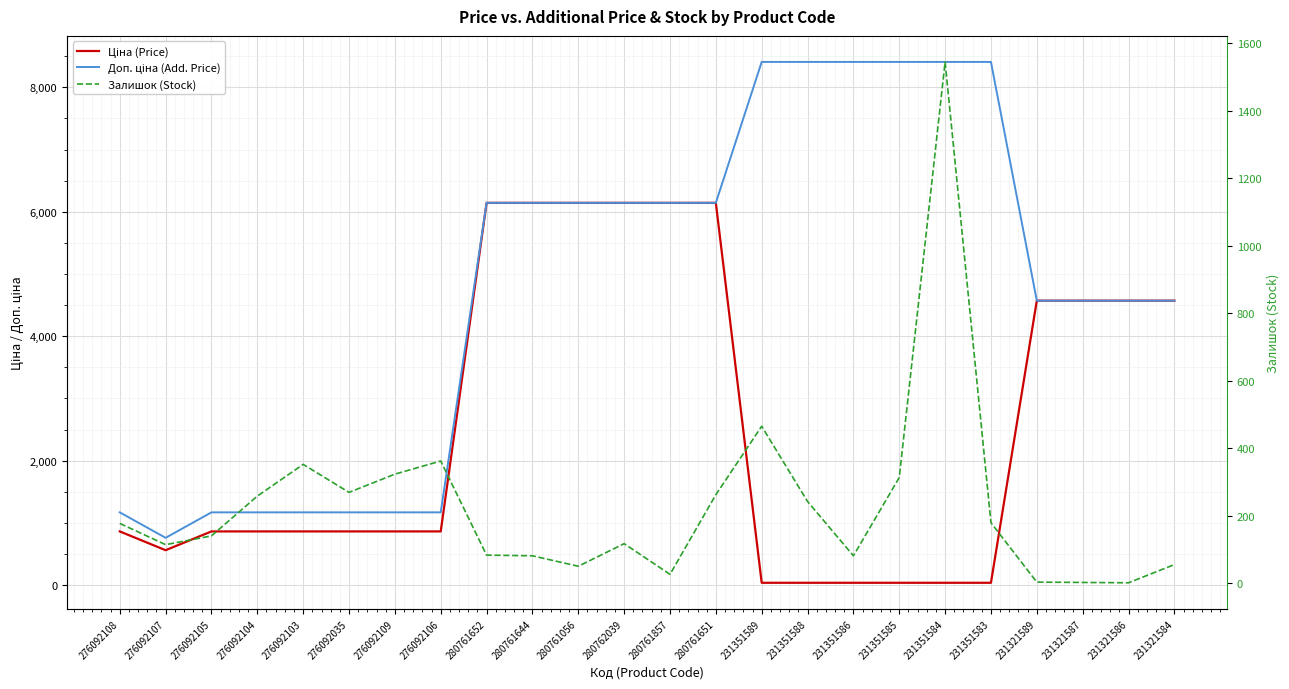

What is the greatest value displayed?

8408.0